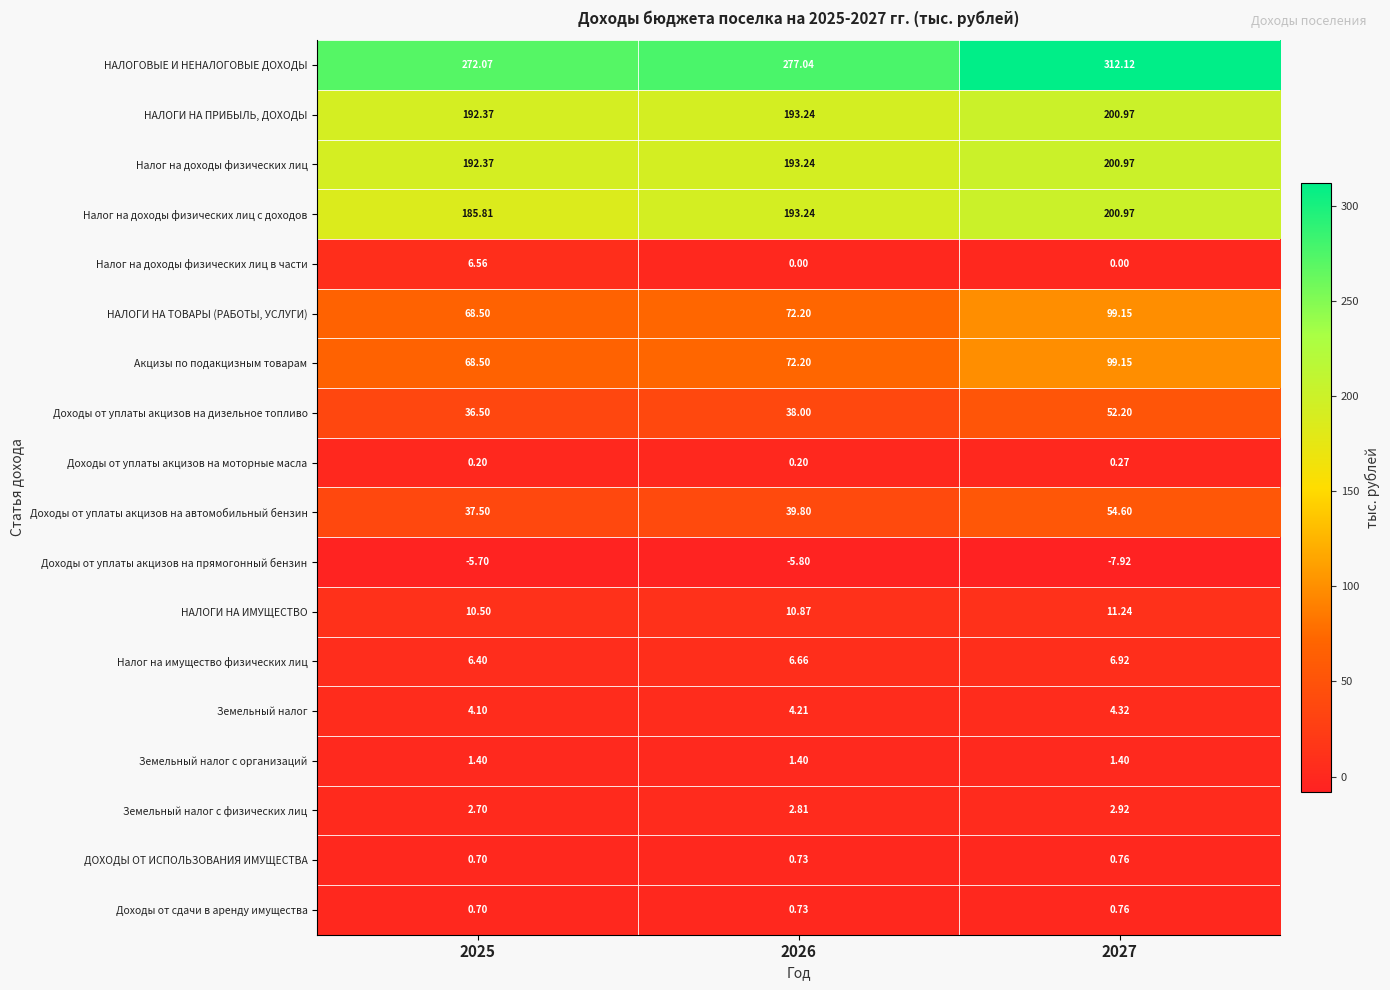

Which series has the largest total across all categories?

НАЛОГОВЫЕ И НЕНАЛОГОВЫЕ ДОХОДЫ